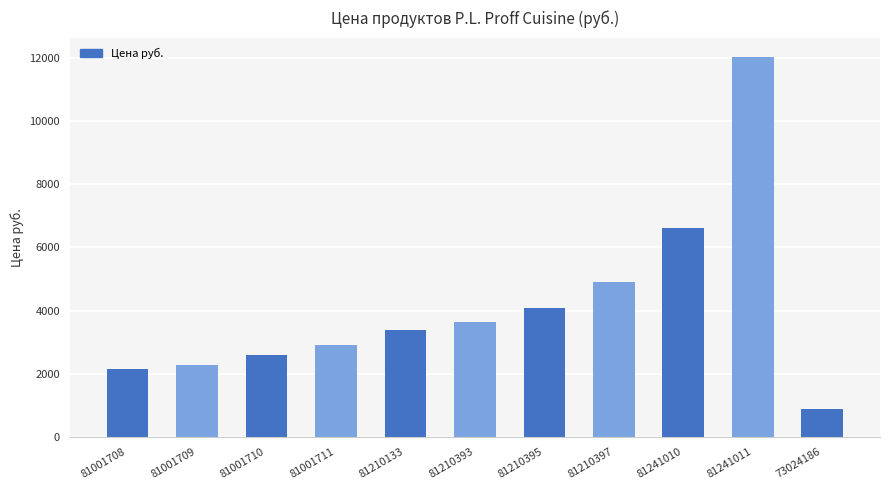

List the labels in order of value, smallest first.

73024186, 81001708, 81001709, 81001710, 81001711, 81210133, 81210393, 81210395, 81210397, 81241010, 81241011